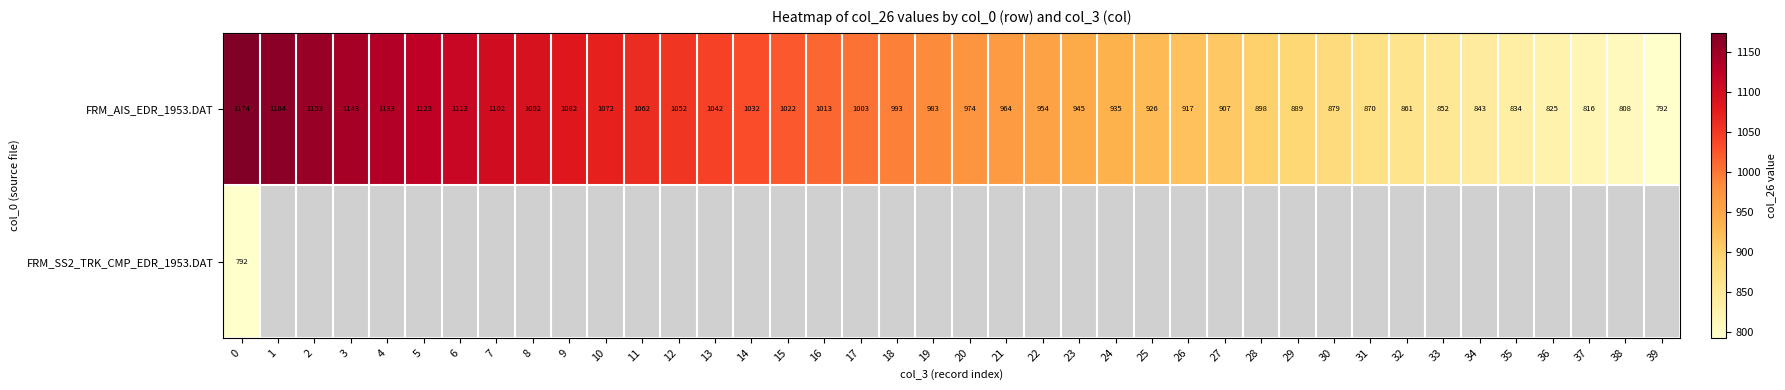

What is the sum of the FRM_AIS_EDR_1953.DAT values at 2 and 39?

1945.7